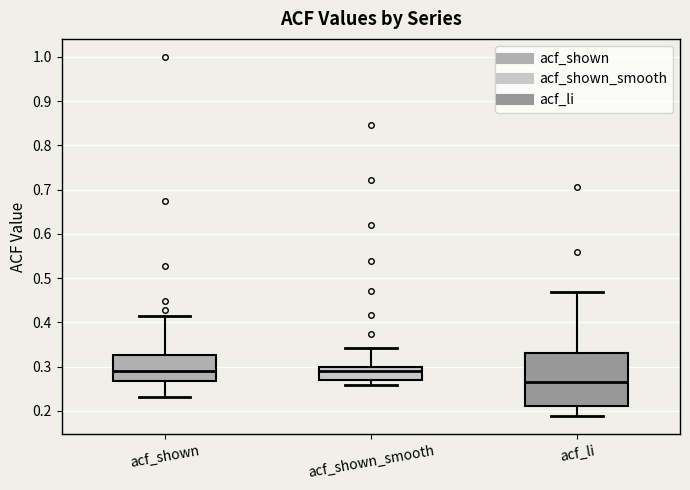

Reading left to right, transcribe this box plot: for each box, give where its median line is, the range the box spans, and where its two whiskers end, as read against the y-axis. The values are not printed on the chart, so give them approximately, as read against the axis.

acf_shown: median 0.29, box 0.27 to 0.33, whiskers 0.23 to 0.41
acf_shown_smooth: median 0.29, box 0.27 to 0.30, whiskers 0.26 to 0.34
acf_li: median 0.27, box 0.21 to 0.33, whiskers 0.19 to 0.47